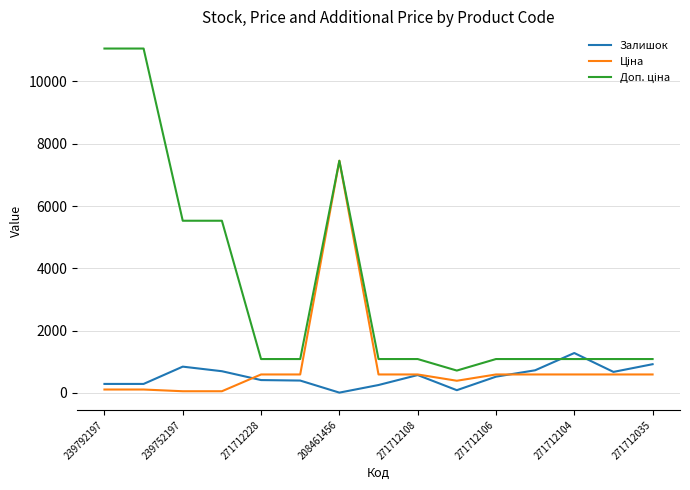

What is the smallest value displayed?

11.0